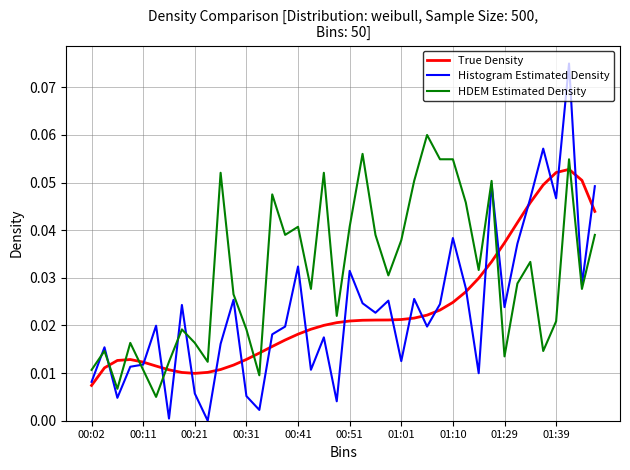

Which series has the largest total across all categories?

HDEM Estimated Density